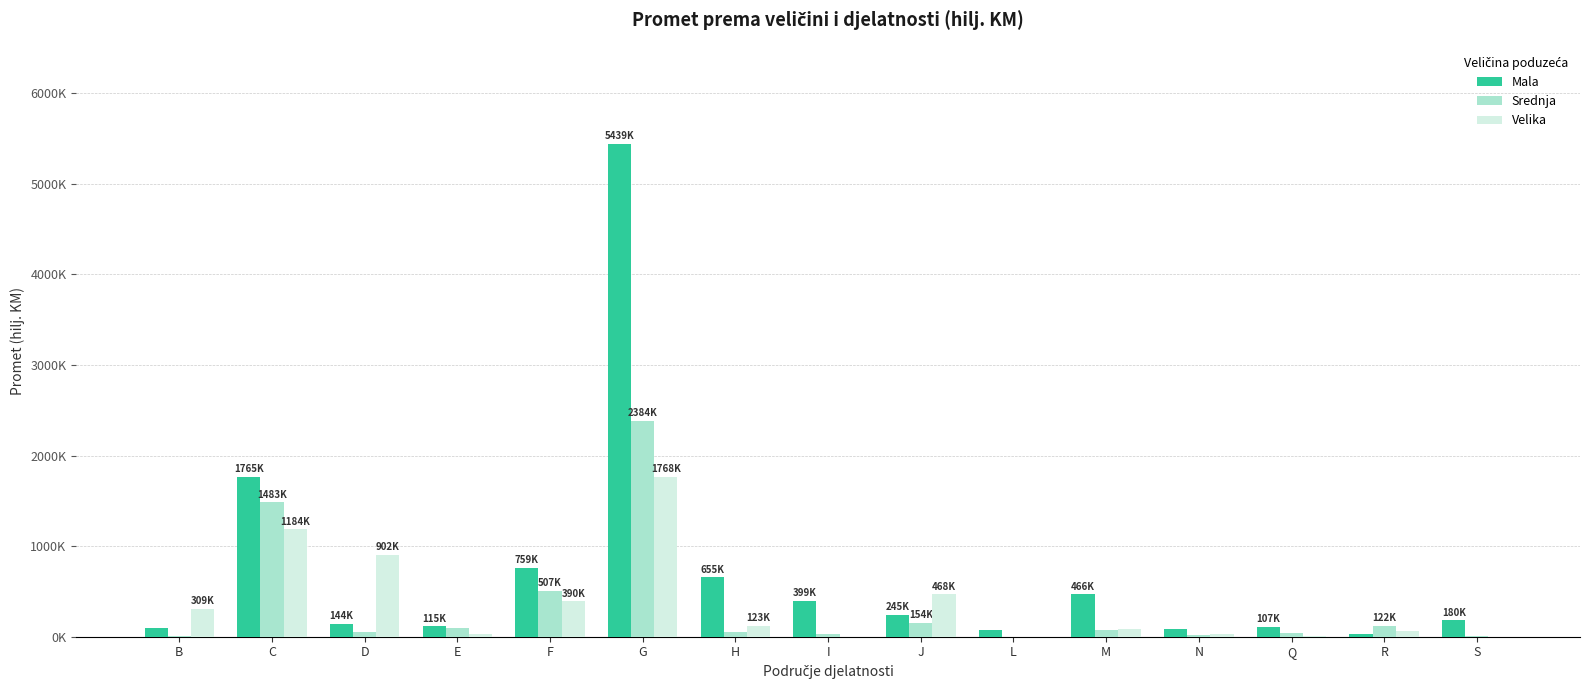

Where does the Velika series first go above 82083?

B